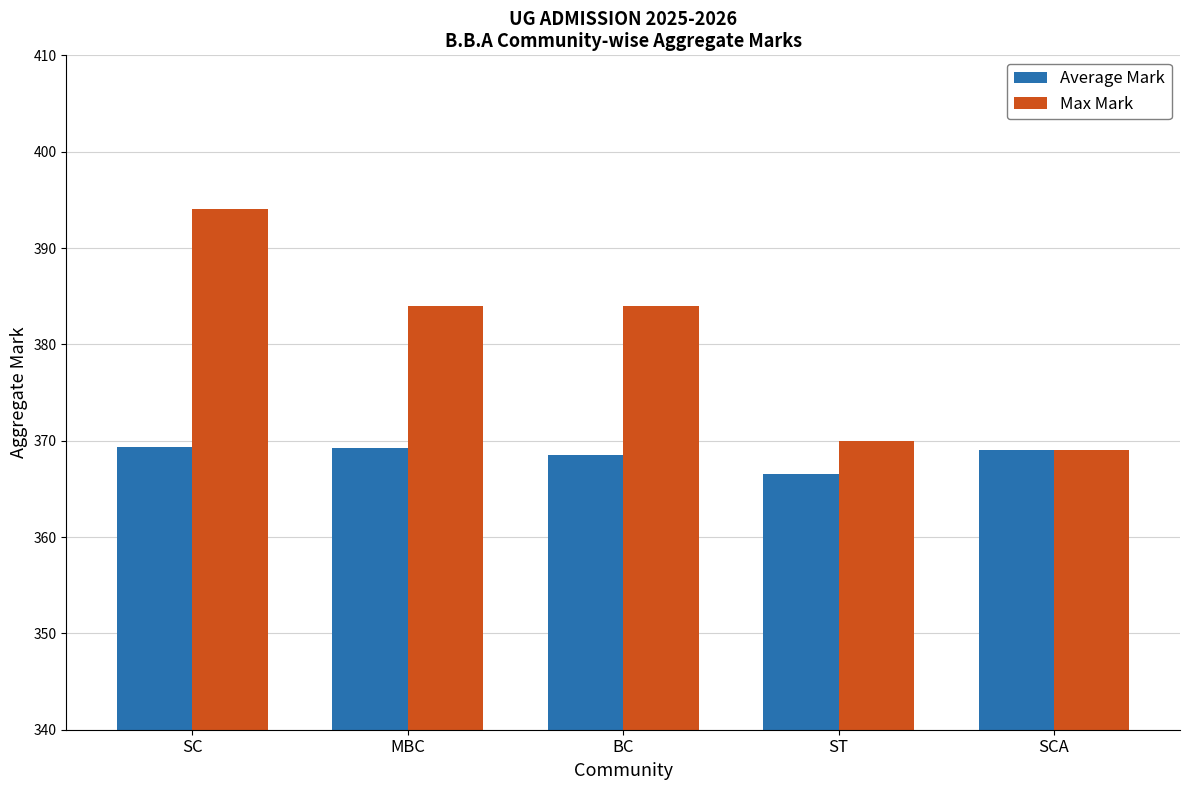

Where is Average Mark nearest to the value 367?

ST